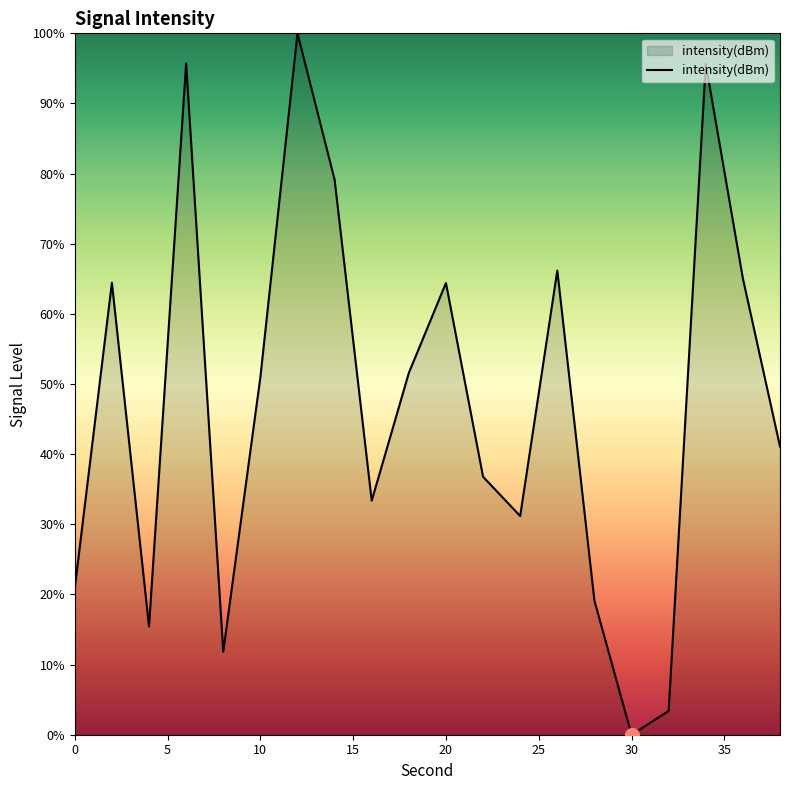

What is the difference between the maximum and minimum values?

100.0